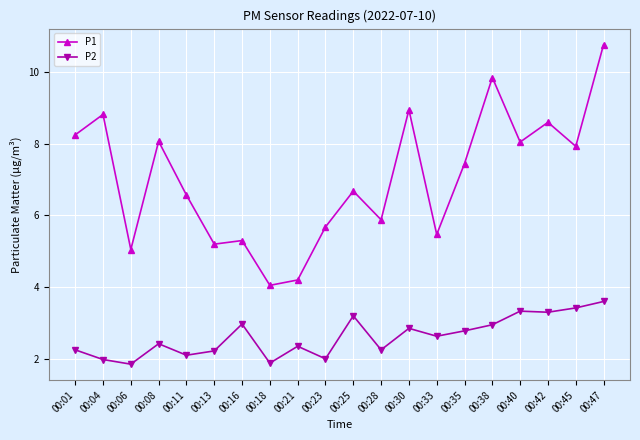

How many distinct data groups are displayed?

2